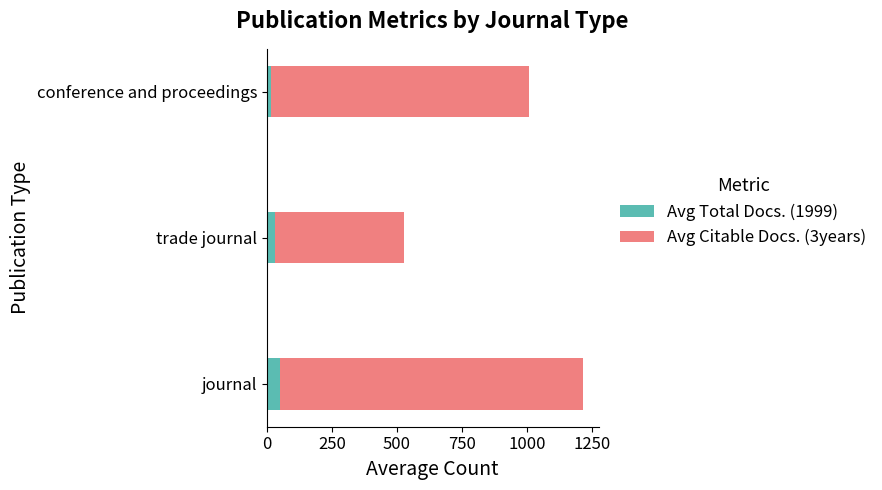

What is the maximum value for Avg Total Docs. (1999)?

52.4